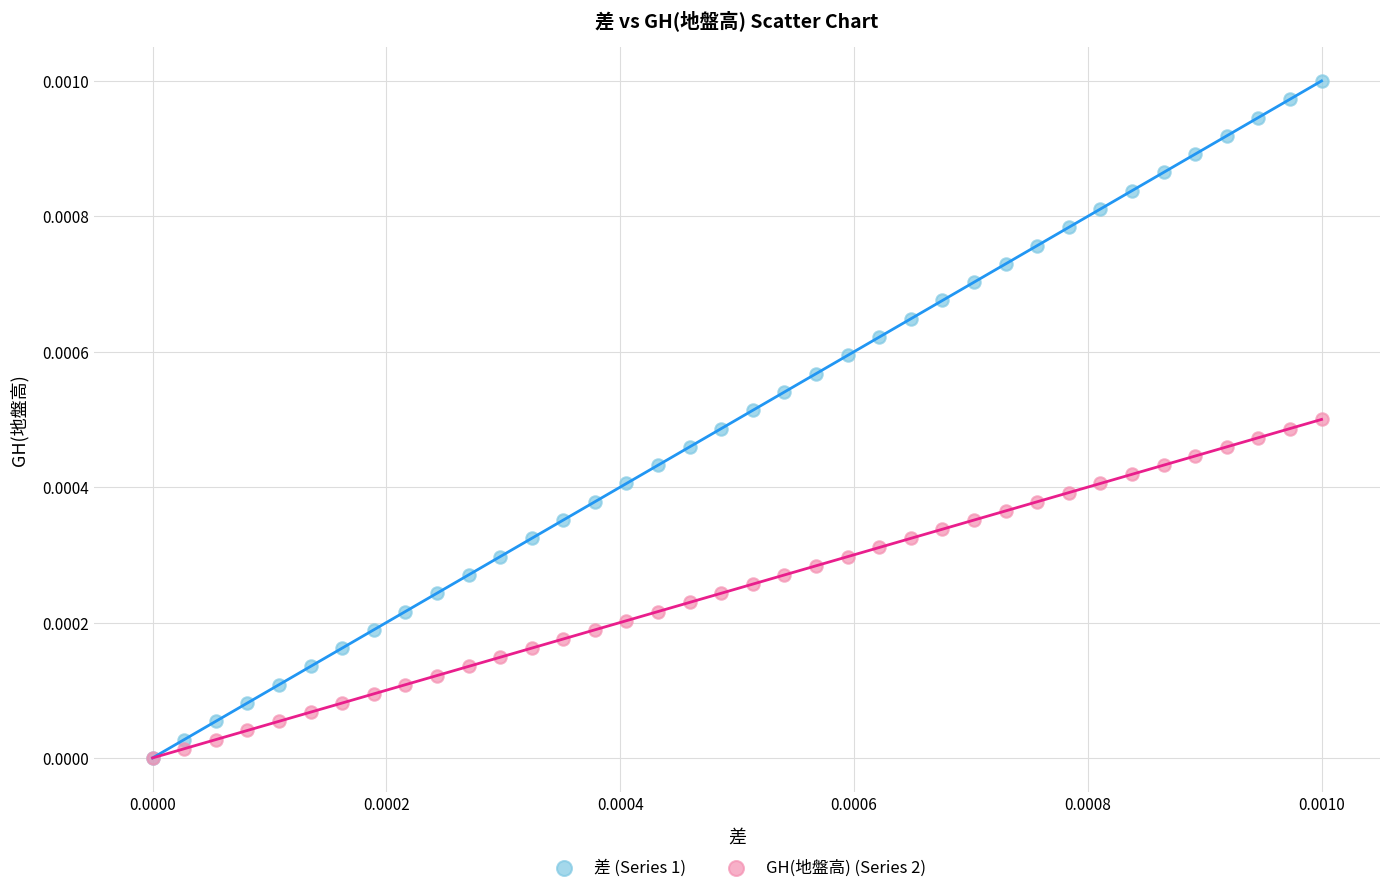

Which series contains the highest Y value?

差 (Series 1)